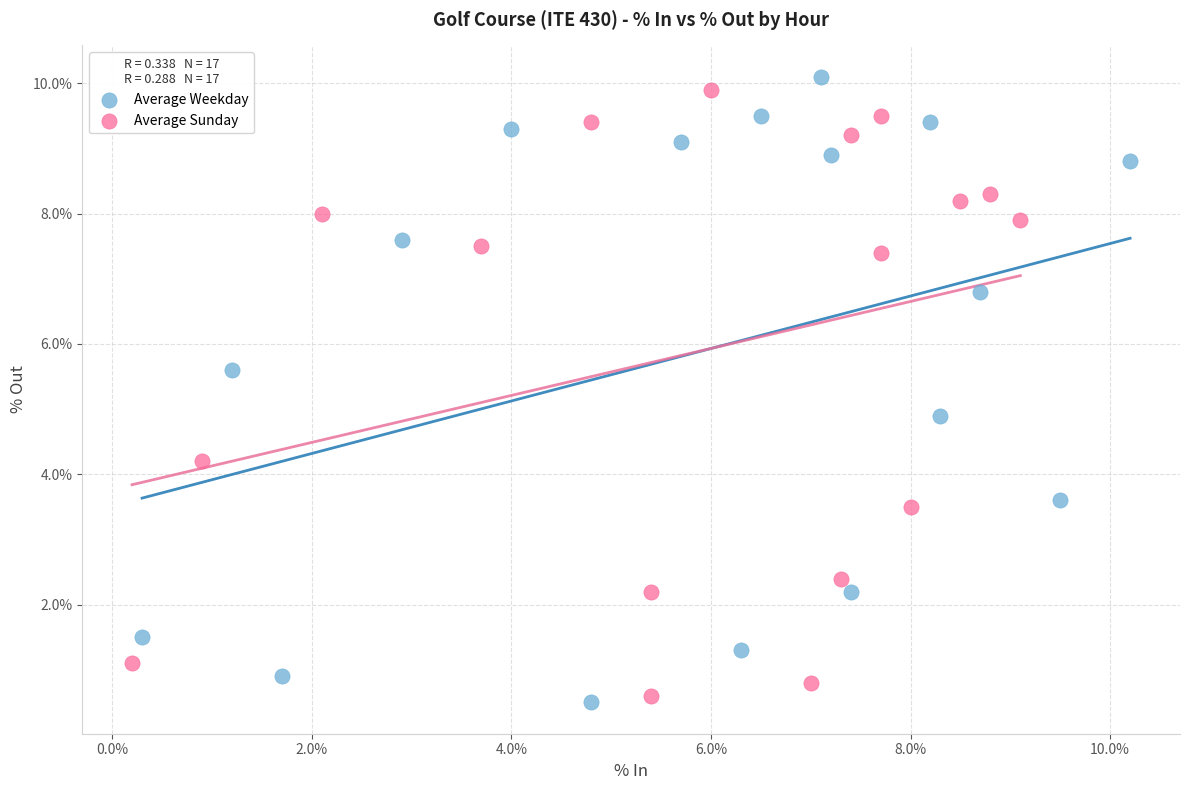

Which series reaches the minimum Y coordinate?

Average Weekday